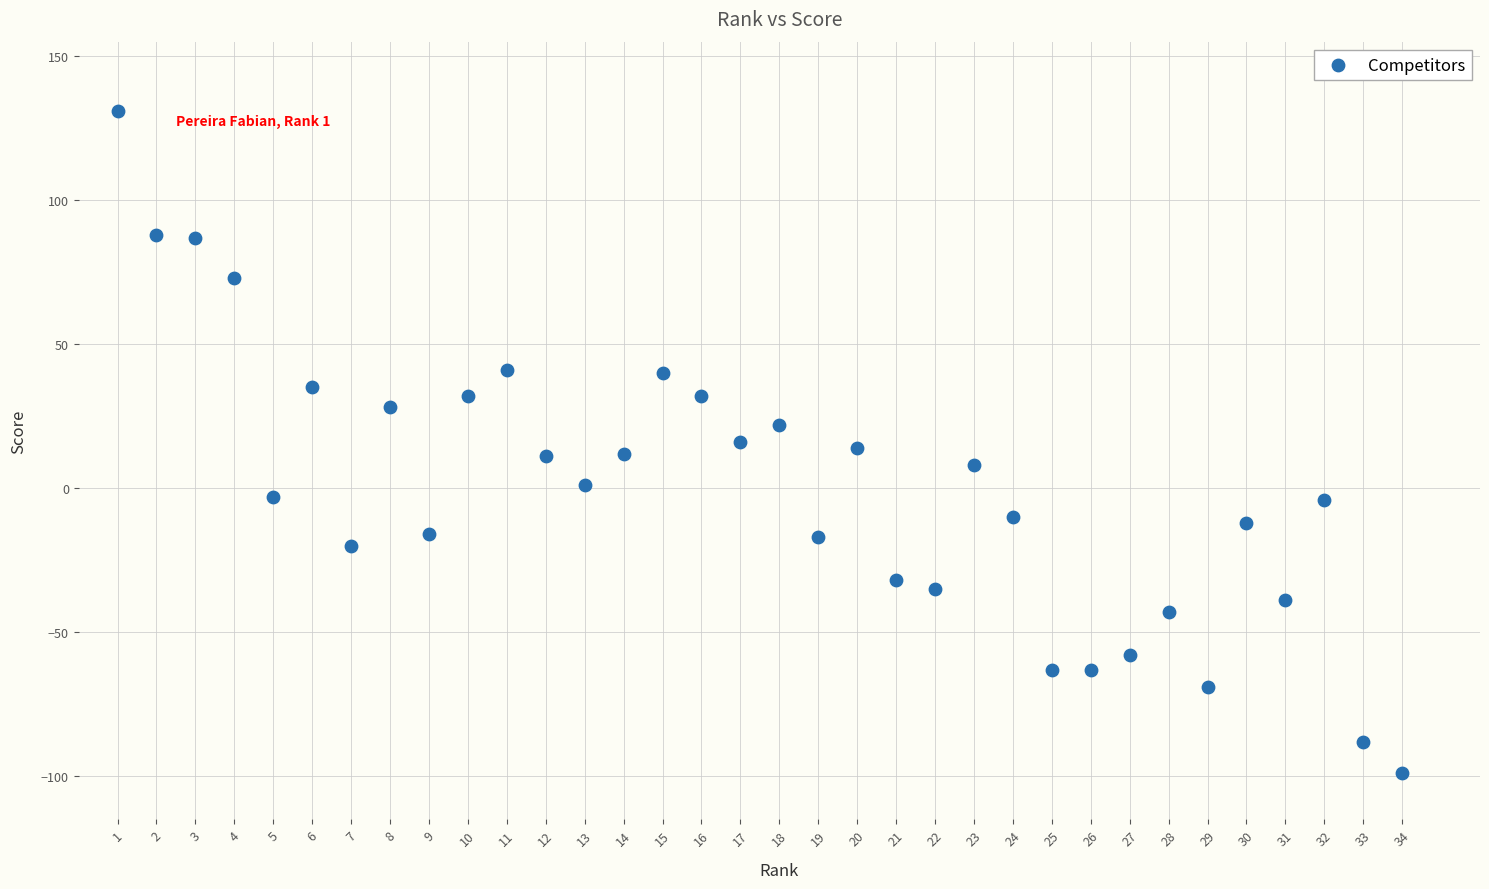

What is the range of X values (max minus min)?

33